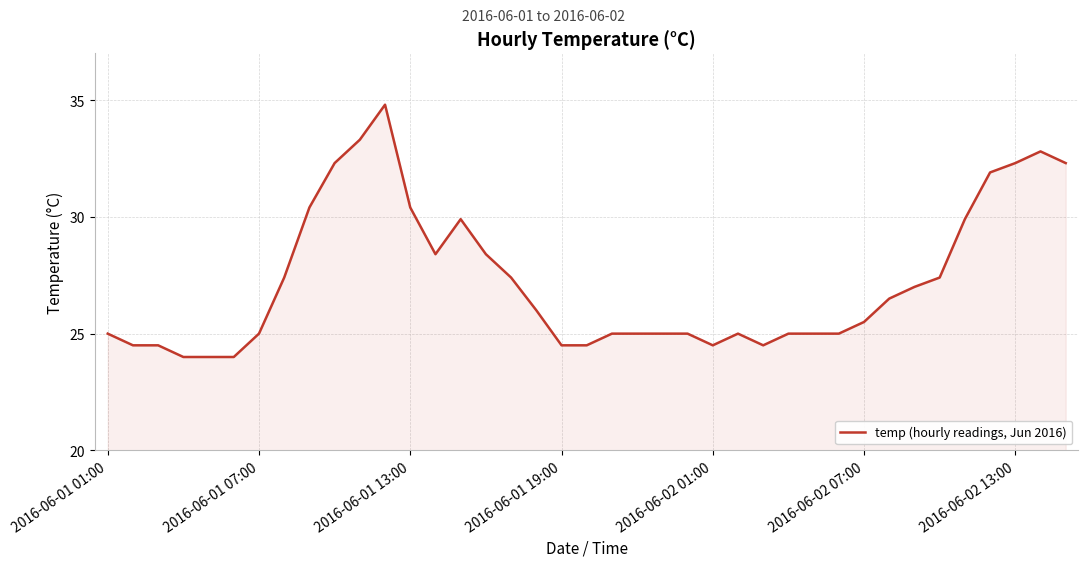

What is the difference between the maximum and minimum values?

10.8